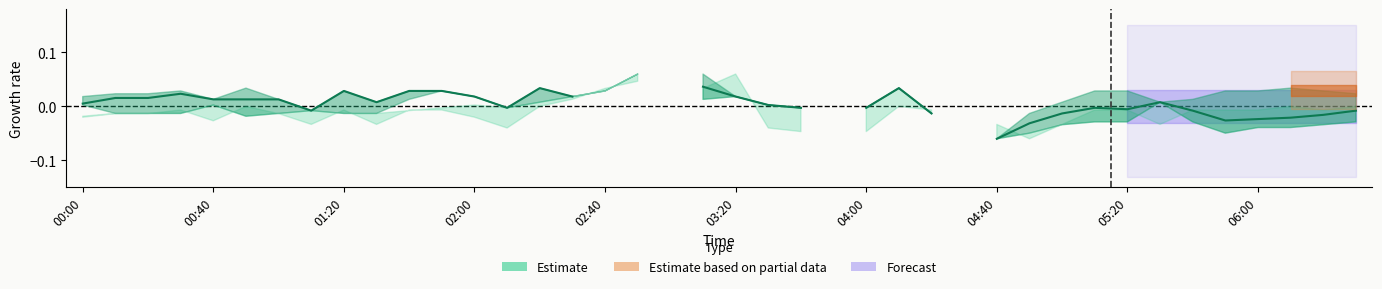

The value at 06:00 is 0.0. True or false?

False